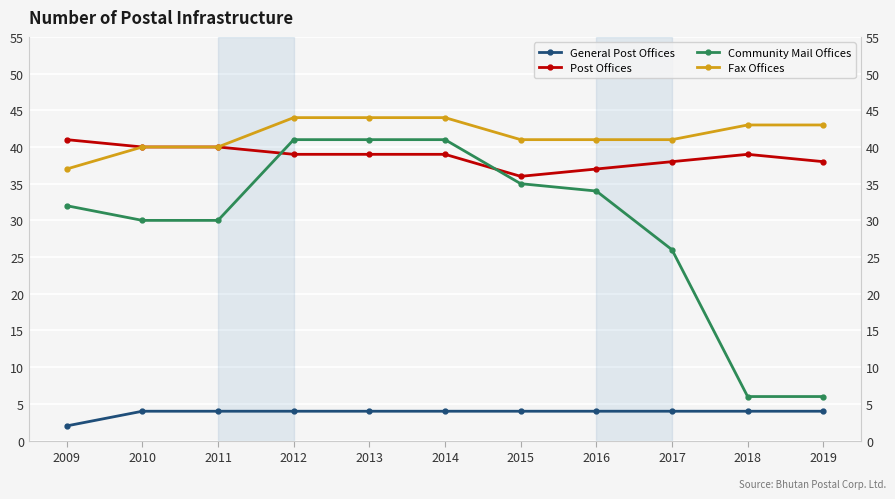

True or false: Fax Offices and Post Offices cross at least once.

False